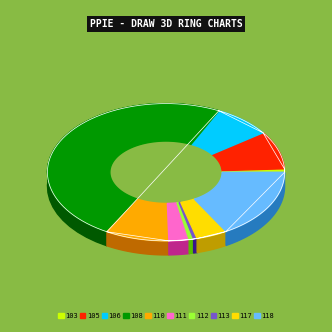

Is there a majority slice in this chart?

No